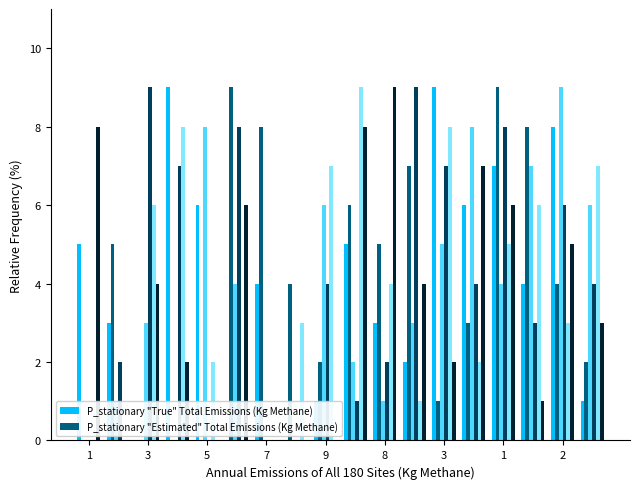

What is the maximum value shown in the chart?

9